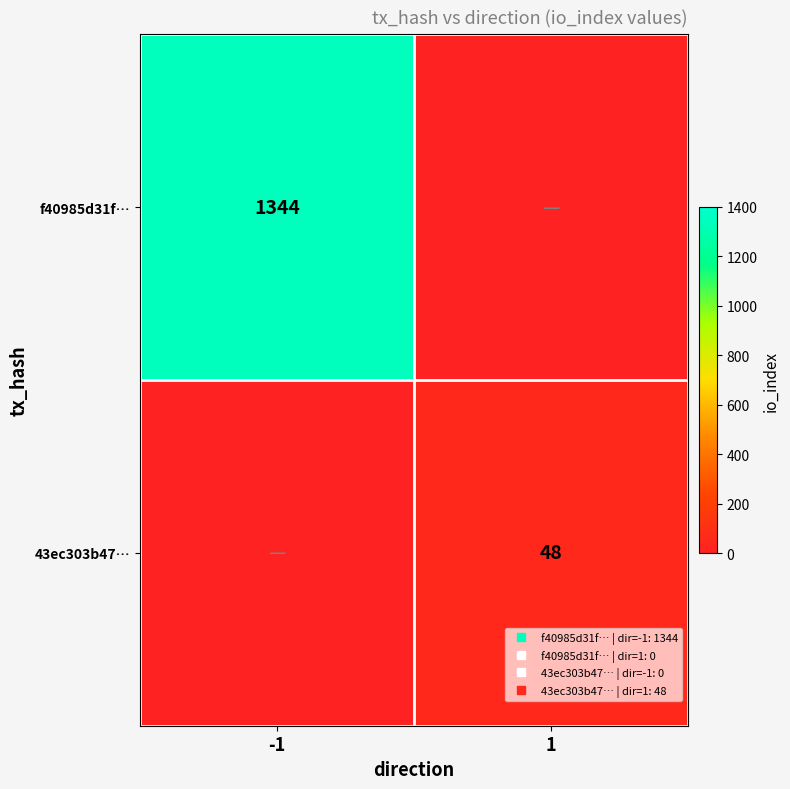

Which series has the largest range (max minus min)?

f40985d31f…